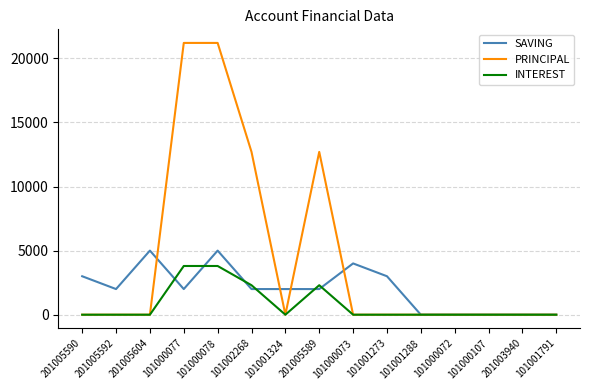

Rank the series by their average value, from highest to lowest.

PRINCIPAL, SAVING, INTEREST